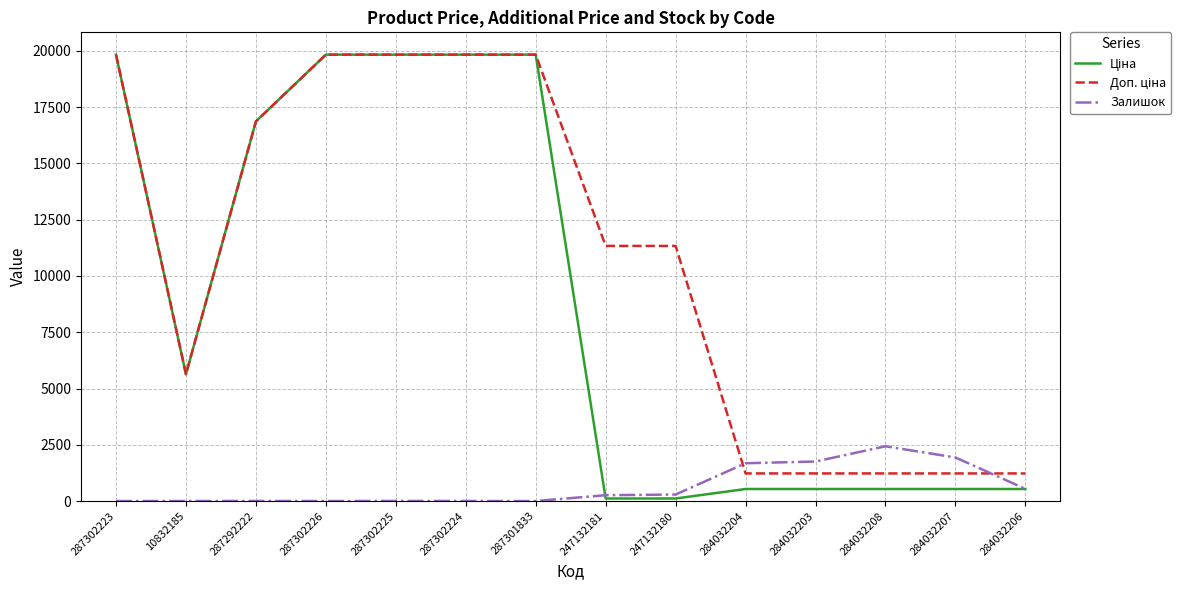

What is the total value across all series at 284032203?

3518.6